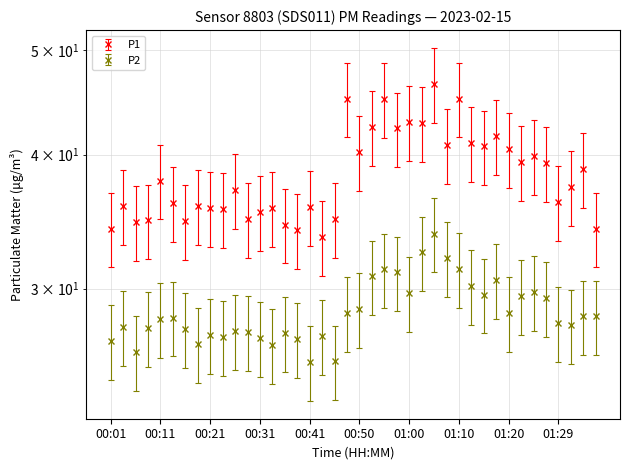

What are all the series names shown in the legend?

P1, P2